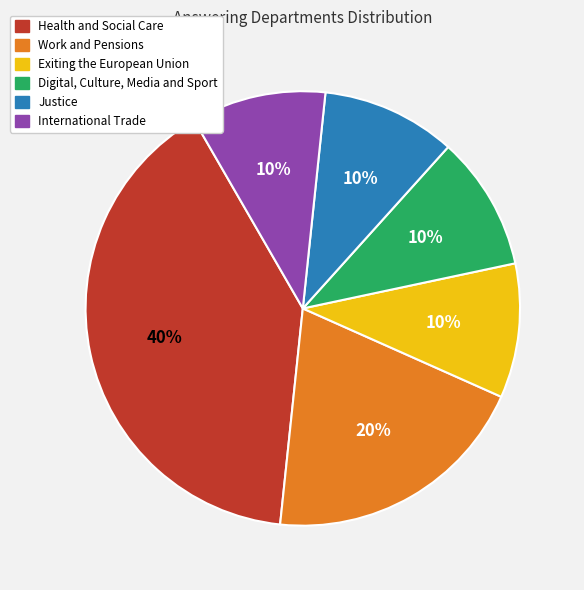

Between Exiting the European Union and Work and Pensions, which is larger?

Work and Pensions